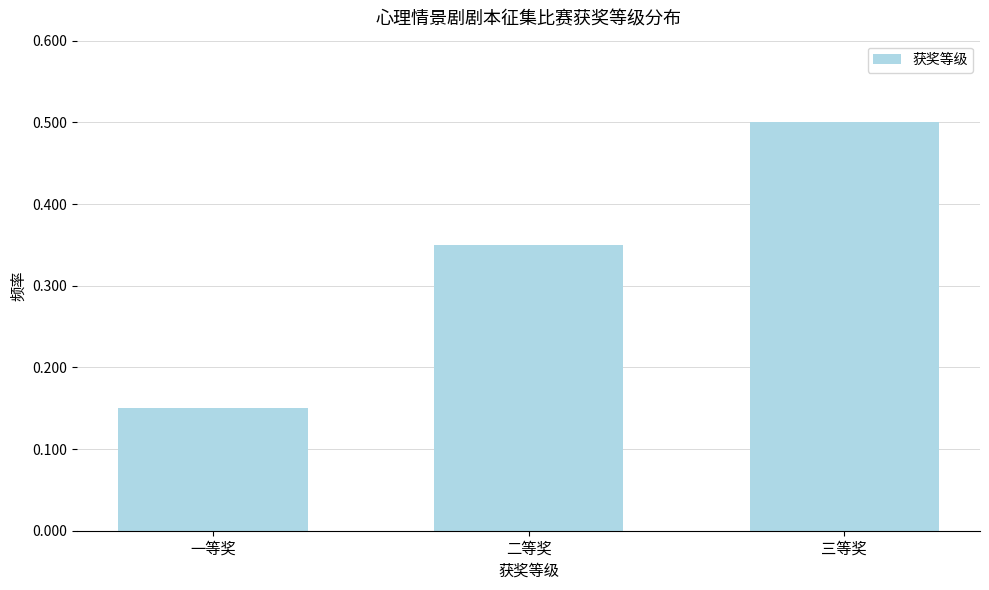

The value at 三等奖 is 0.3. True or false?

False